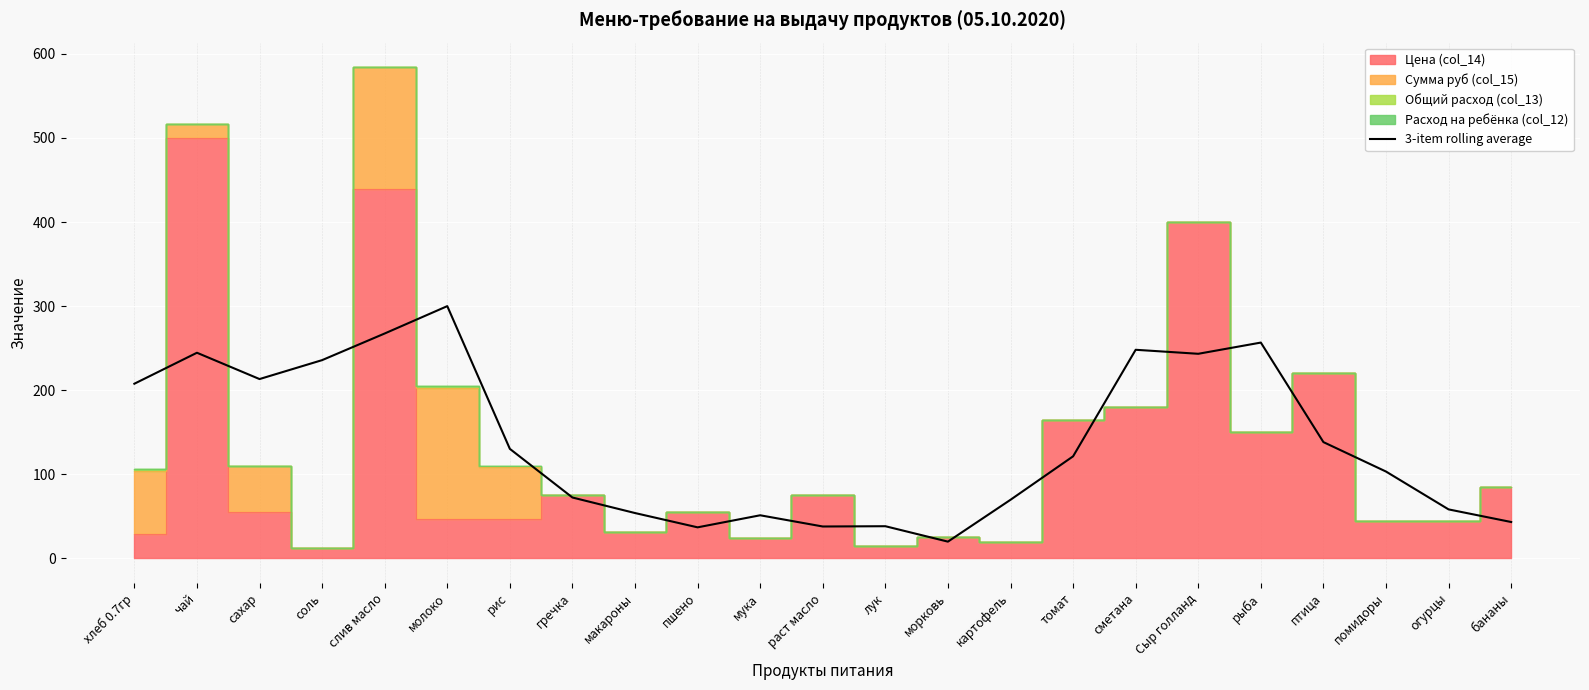

Which category has the lowest value across all series?

морковь